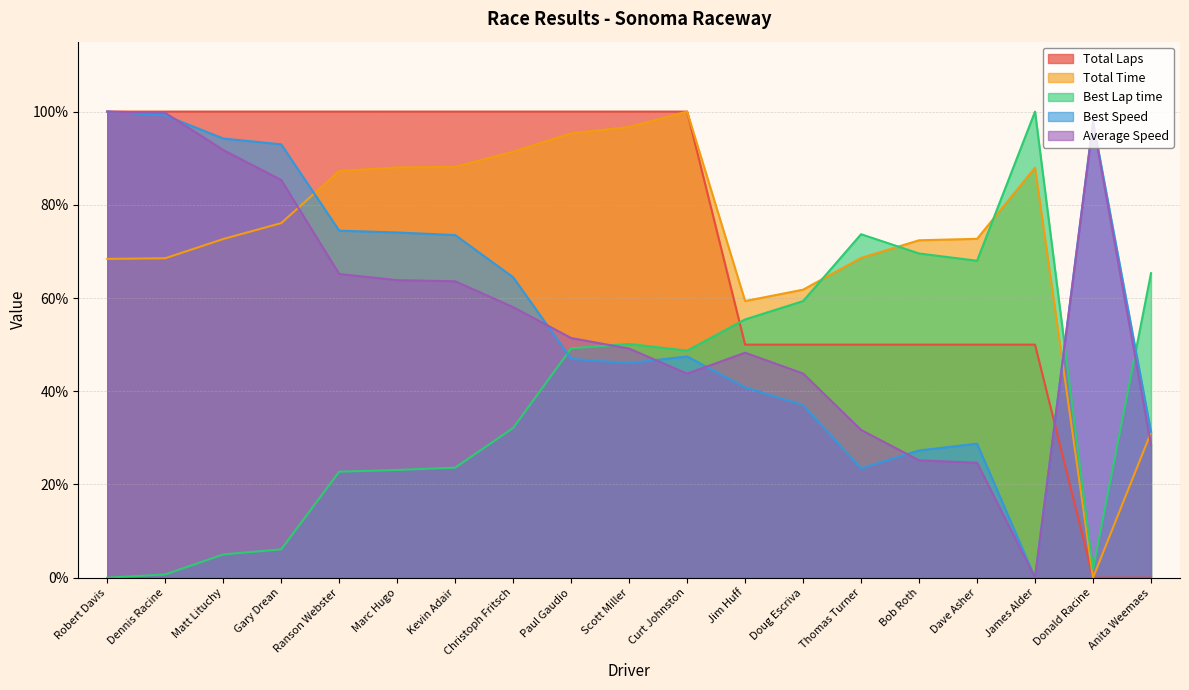

What is the approximate value of Best Lap time at Jim Huff?

55.4